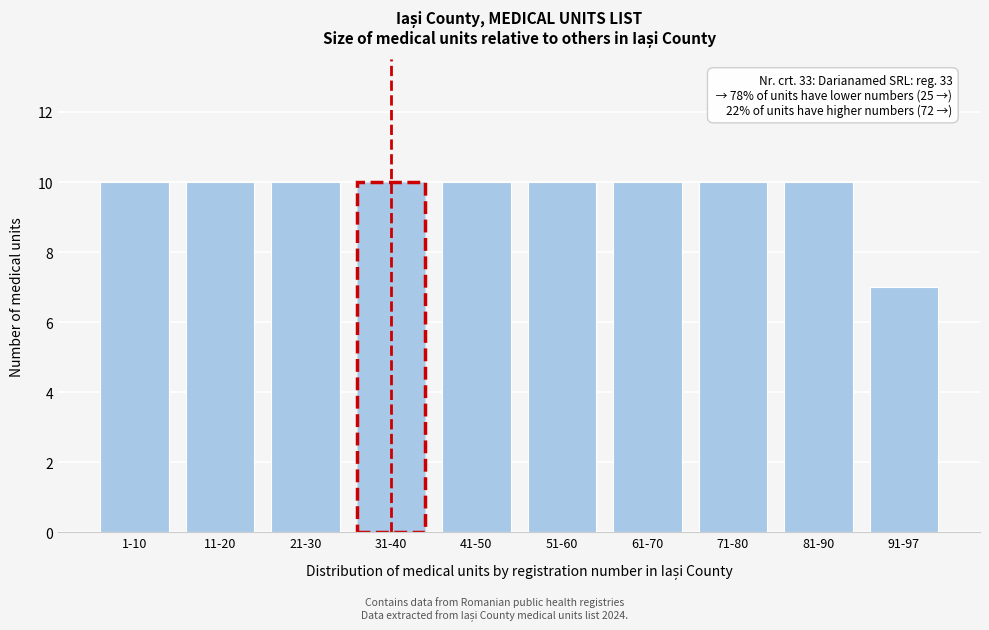

Reading left to right, extract all data points from this chart.

1-10=10	11-20=10	21-30=10	31-40=10	41-50=10	51-60=10	61-70=10	71-80=10	81-90=10	91-97=7